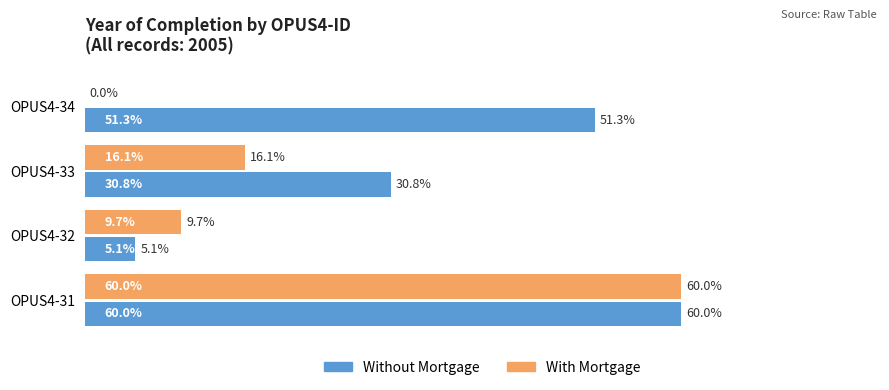

What are all the series names shown in the legend?

Without Mortgage, With Mortgage